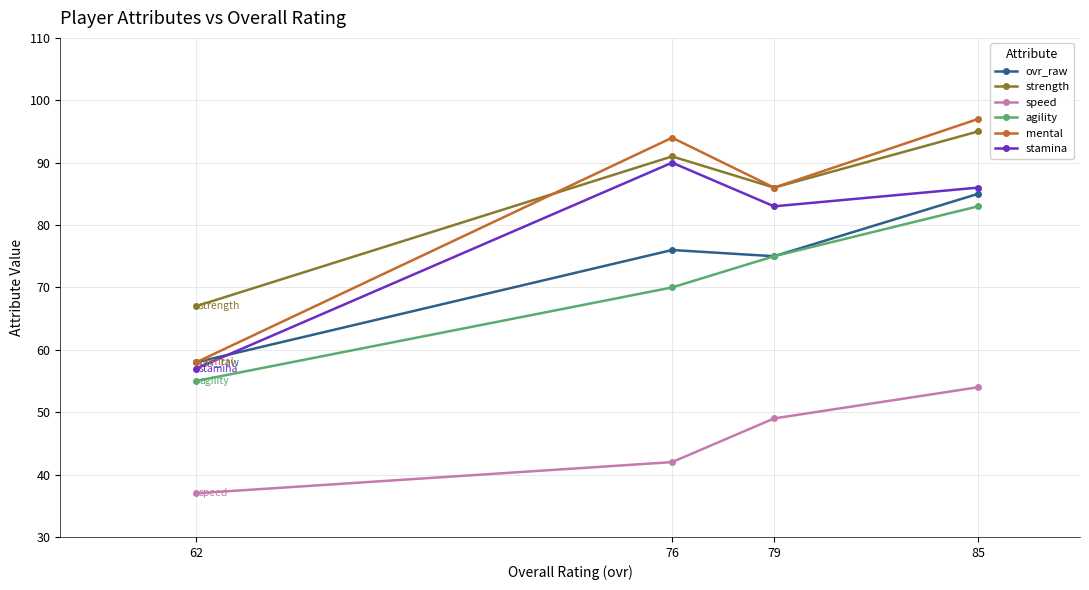

What is the sum of the mental values at 62 and 76?

152